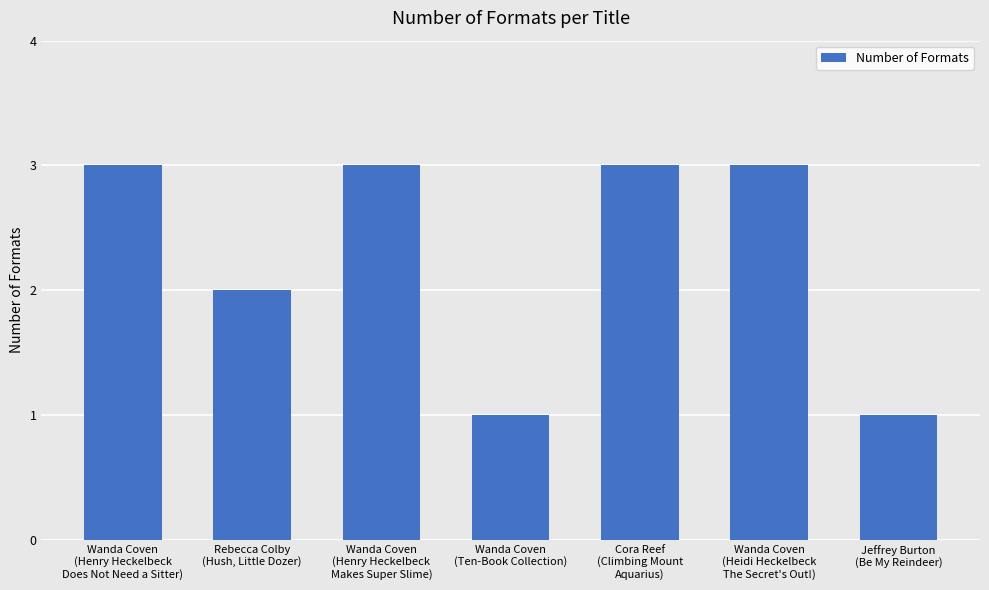

What is the value of the 1st bar from the left?

3